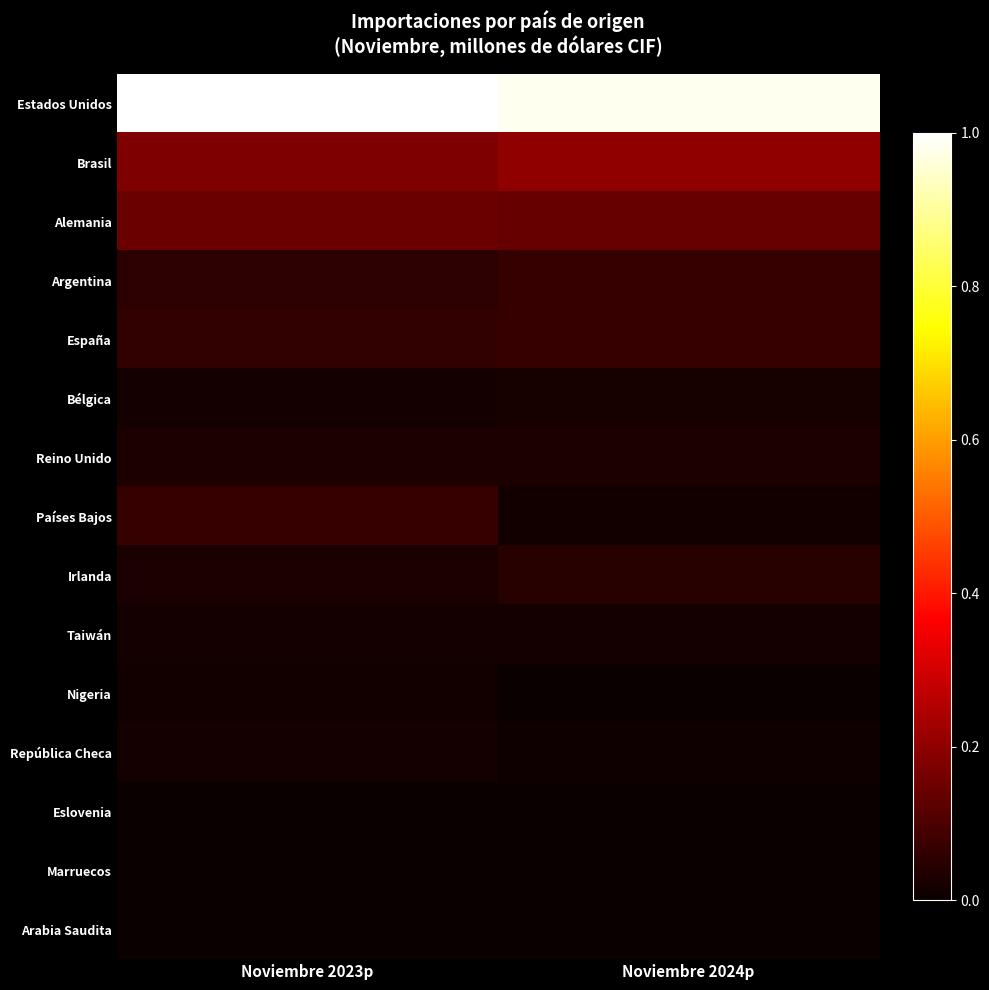

Which series has the largest total across all categories?

Estados Unidos